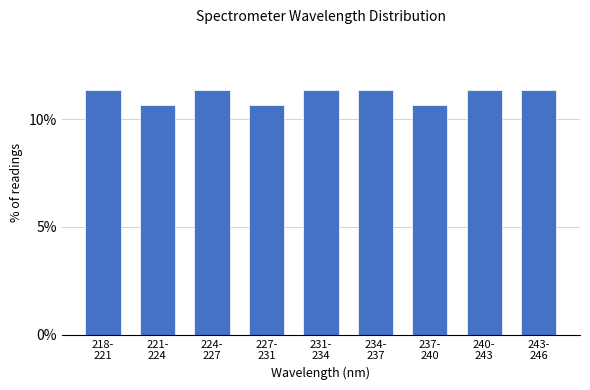

Reading left to right, list all the values displayed in this chart.

11.3	10.7	11.3	10.7	11.3	11.3	10.7	11.3	11.3